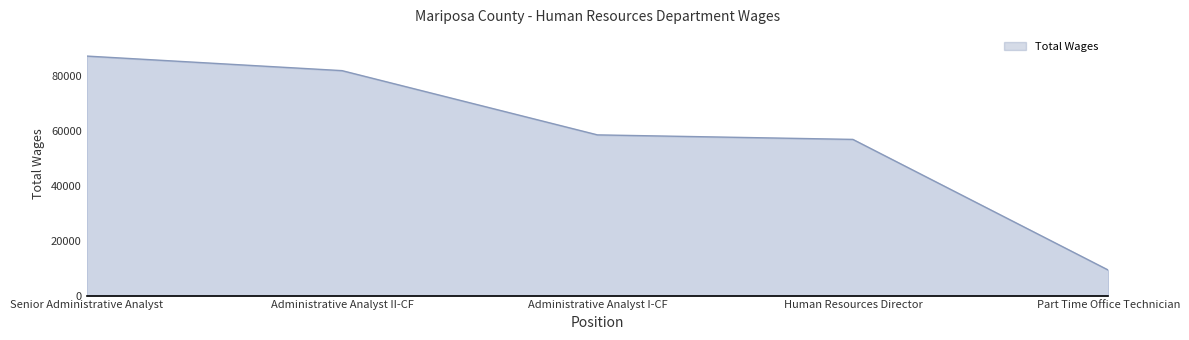

The chart shows a value of 5457 at Part Time Office Technician. True or false?

False